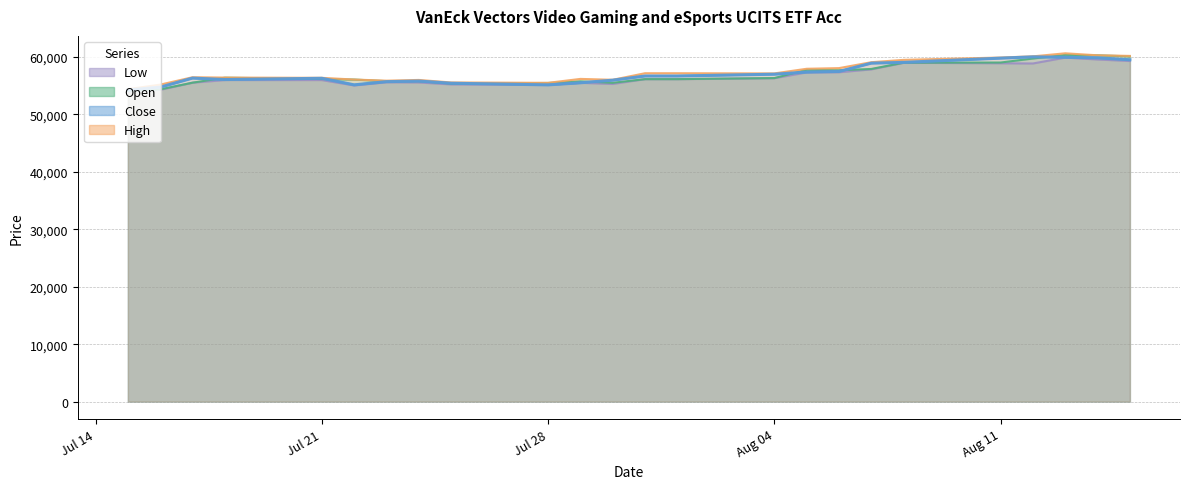

What is the lowest value of the Low series?

54004